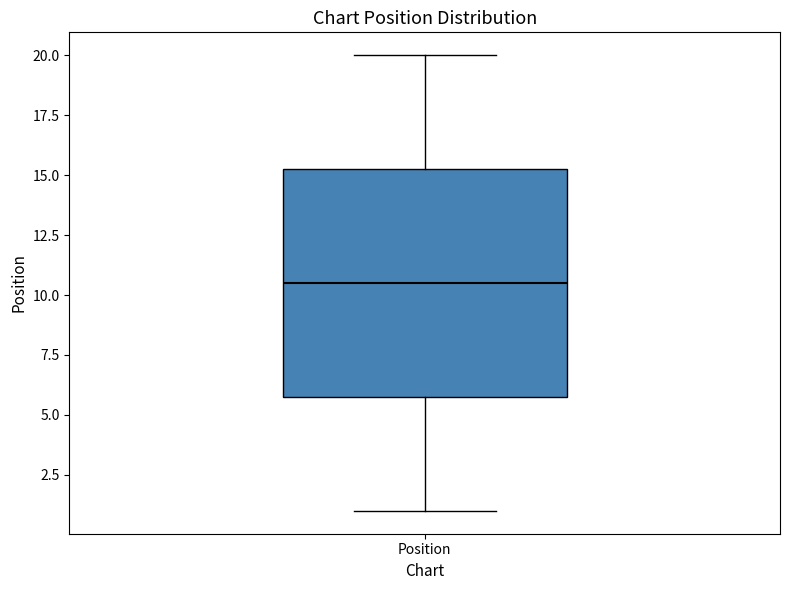

Where is the upper edge of the box for Position on the y-axis? The values are not printed on the chart, so give them approximately, as read against the axis.

15.5